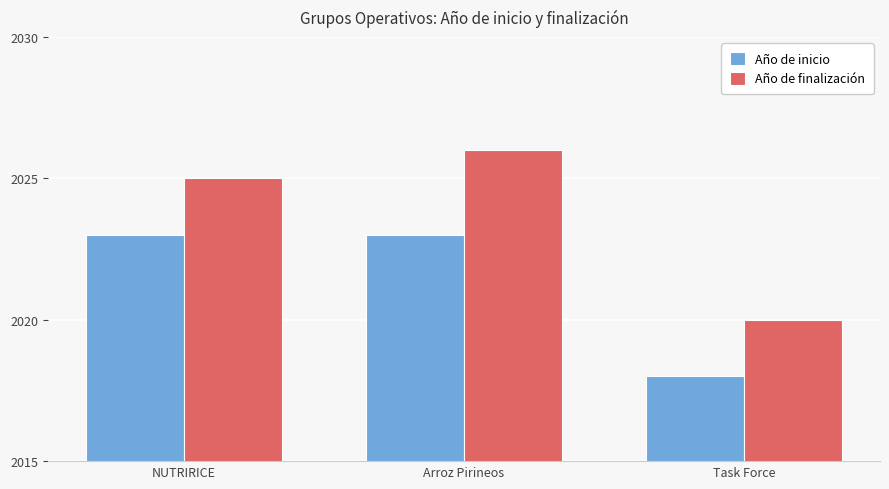

What is the minimum value shown in the chart?

2018